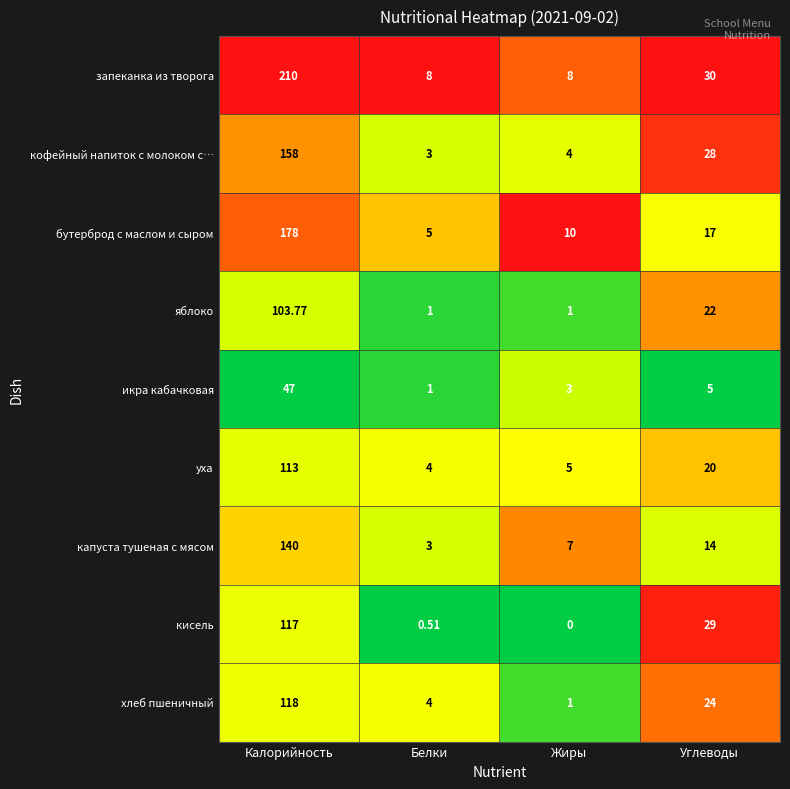

How many categories are shown in the chart?

4